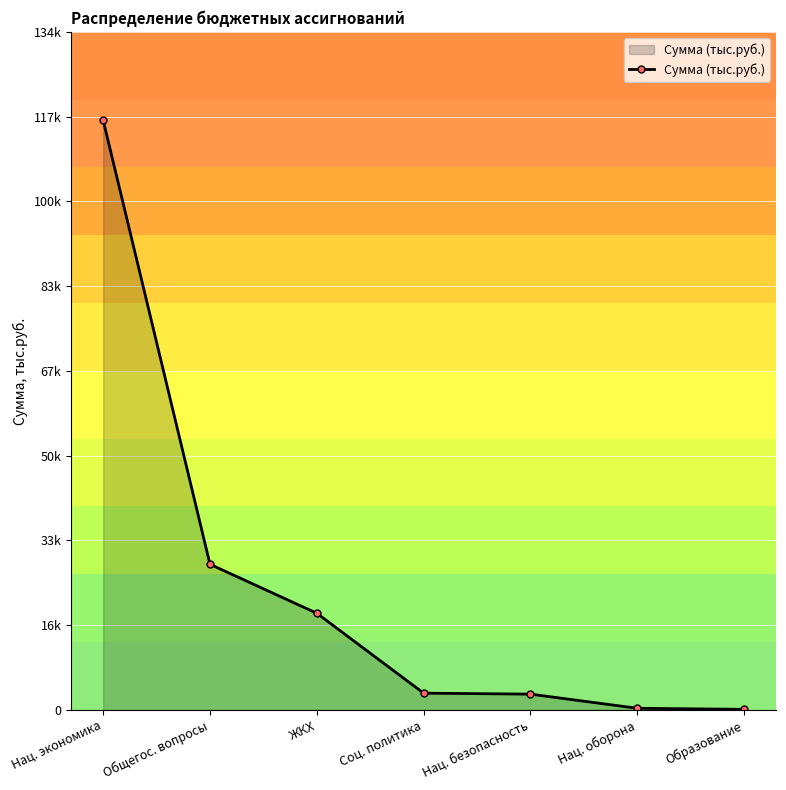

Does the chart have visible grid lines?

Yes